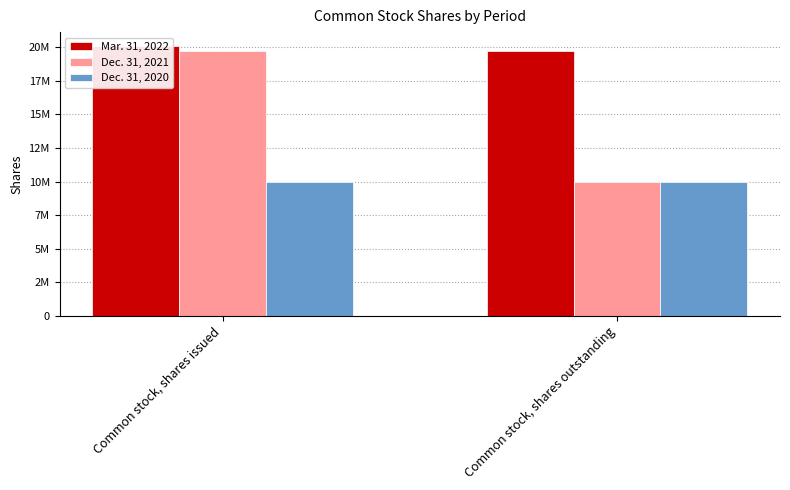

What are all the series names shown in the legend?

Mar. 31, 2022, Dec. 31, 2021, Dec. 31, 2020